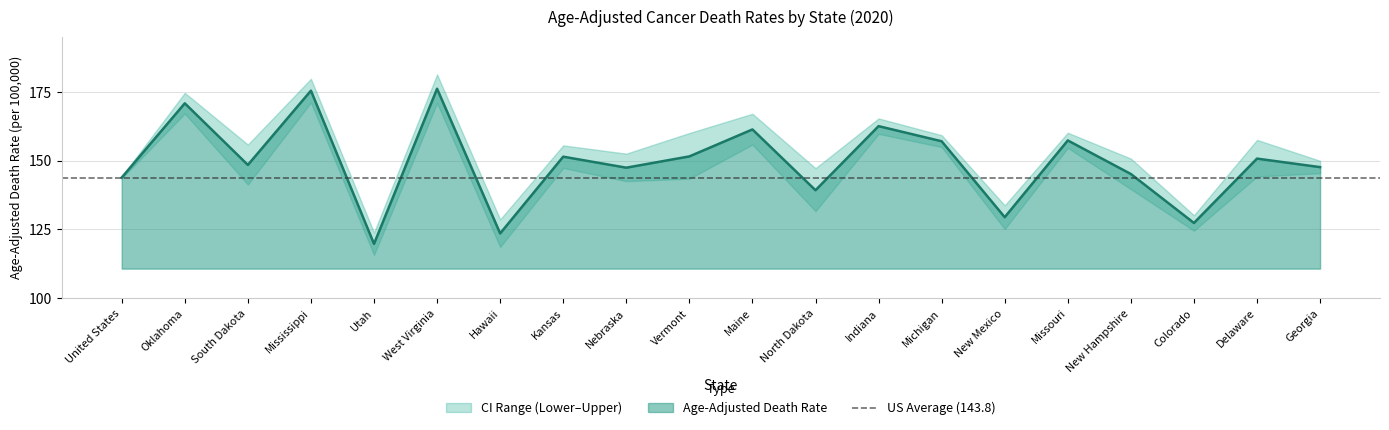

Which has a higher value, United States or Kansas?

Kansas